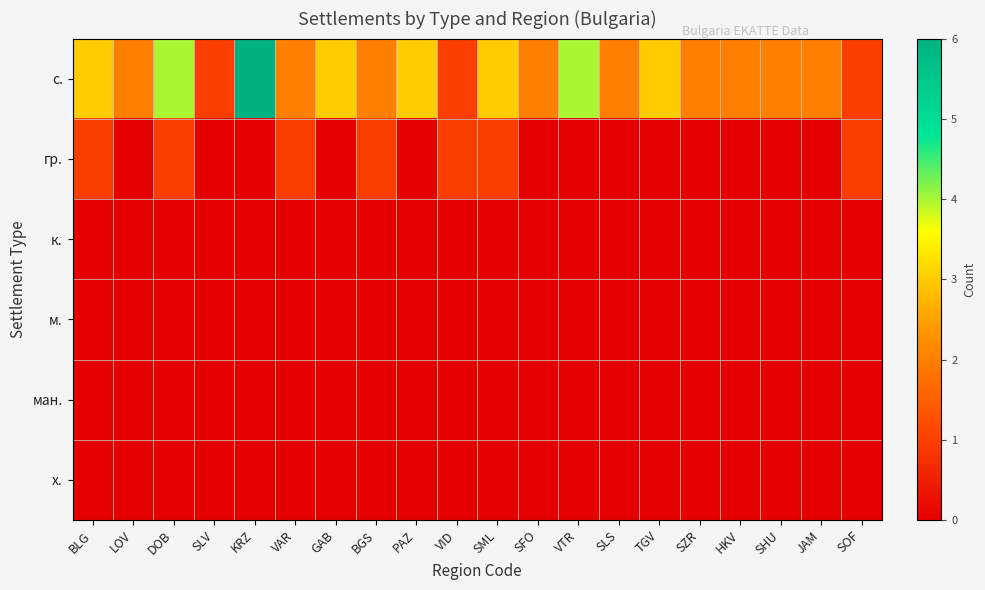

Which label corresponds to the largest value in the chart?

KRZ